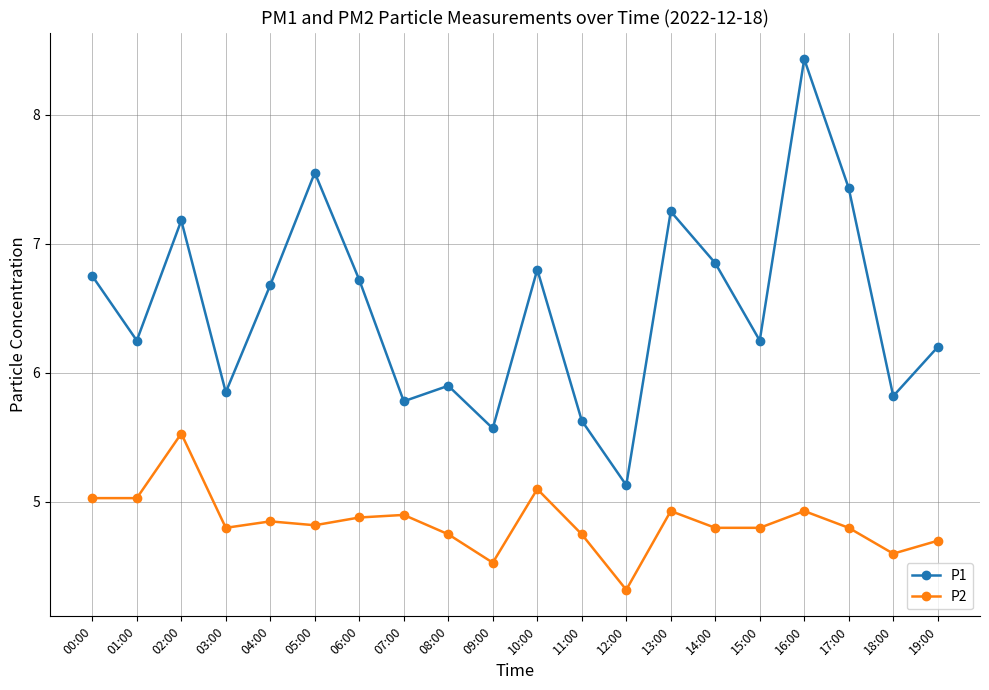

True or false: P2 and P1 cross at least once.

False